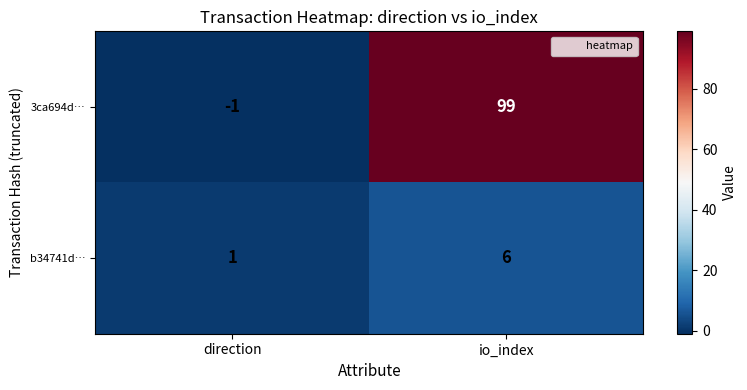

What is the sum of all 3ca694d… values?

98